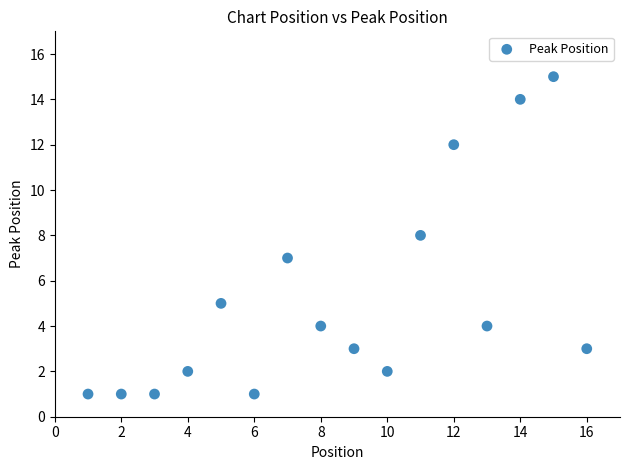

What is the range of X values (max minus min)?

15